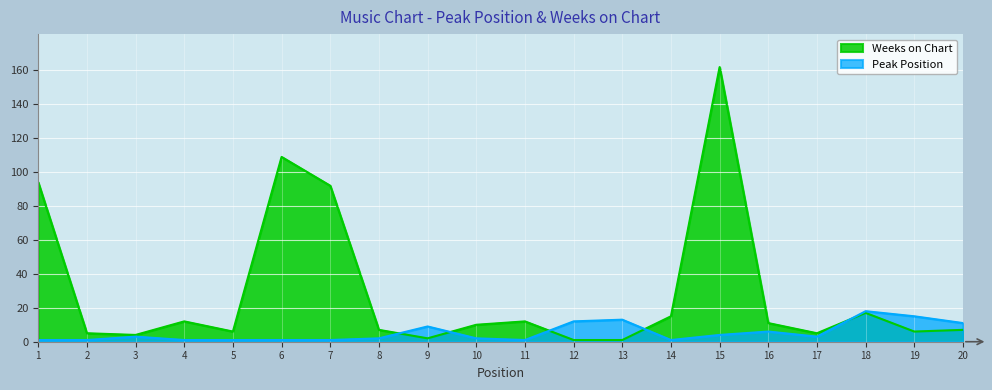

How many data points in Weeks on Chart are less than 10?

10